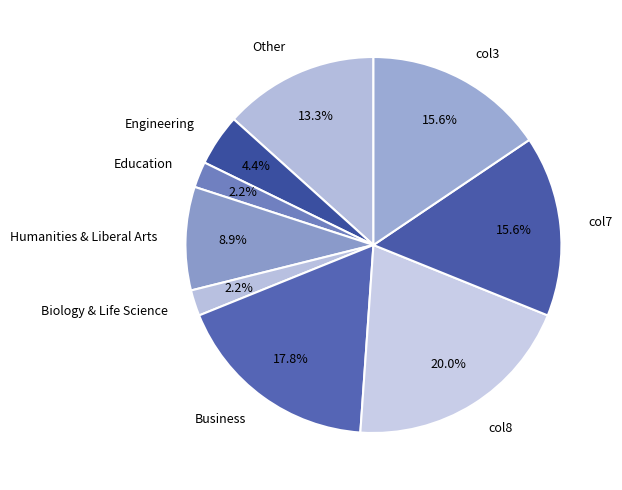

How many segments does this pie chart have?

9